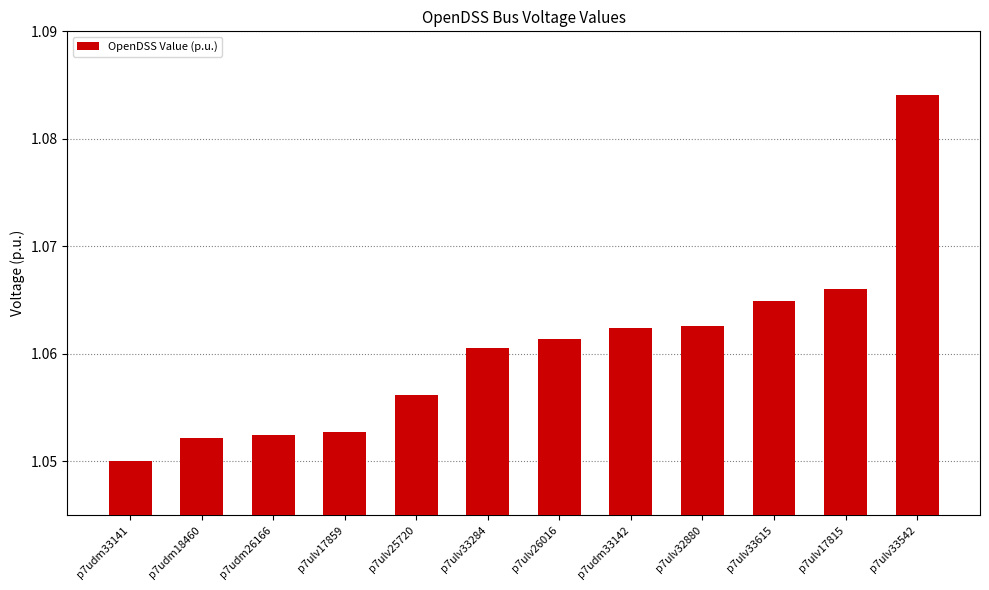

What is the ratio of the value at p7udm33141 to the value at p7ulv33542?

1.0